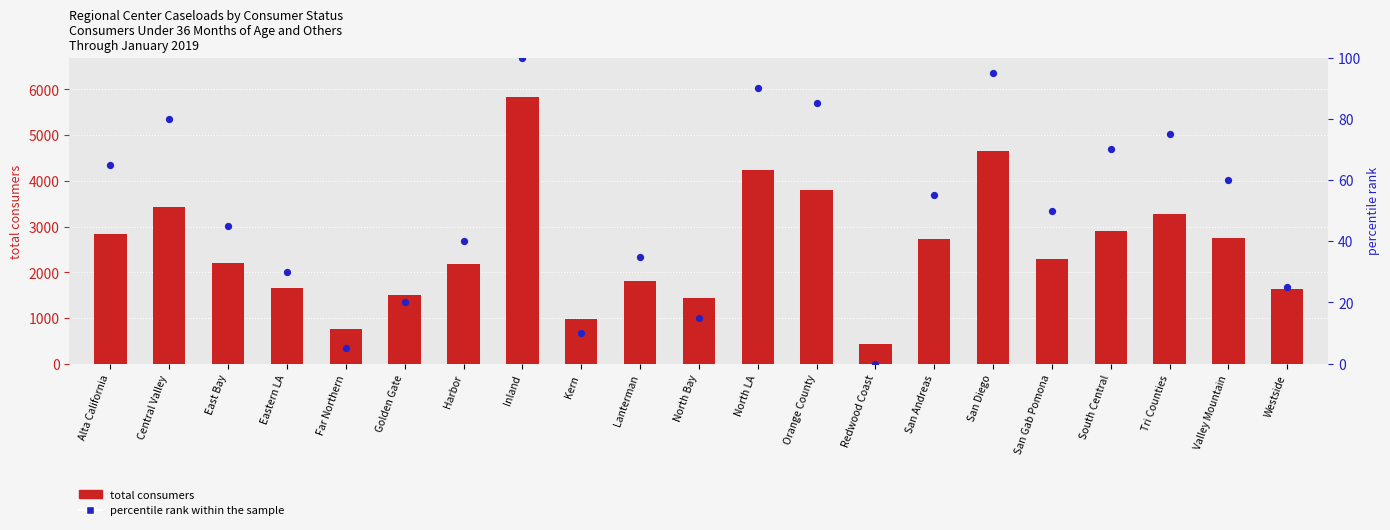

Which series has the largest total across all categories?

total consumers